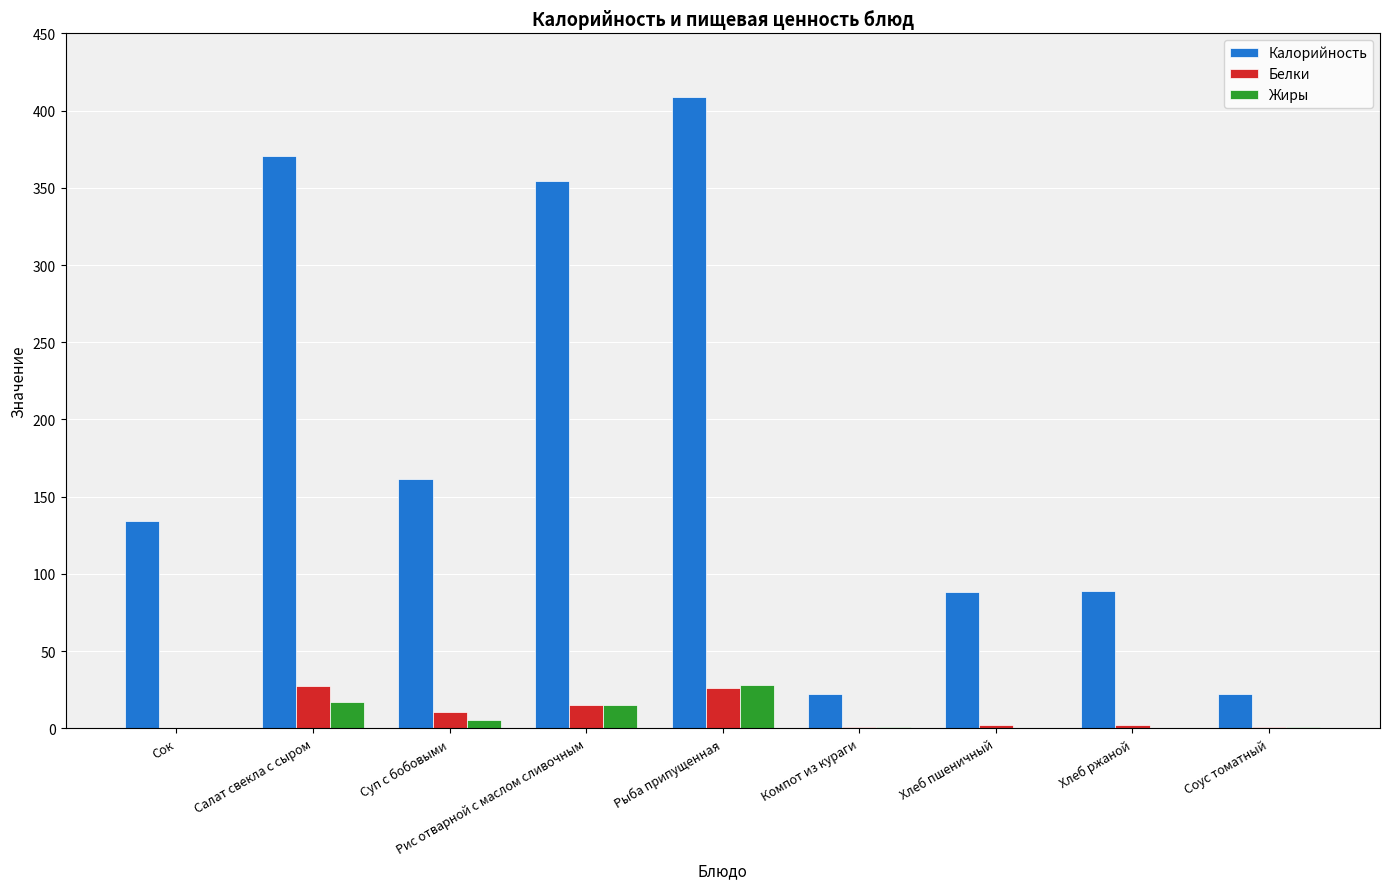

Between Суп с бобовыми and Рыба припущенная, which series saw the biggest shift?

Калорийность